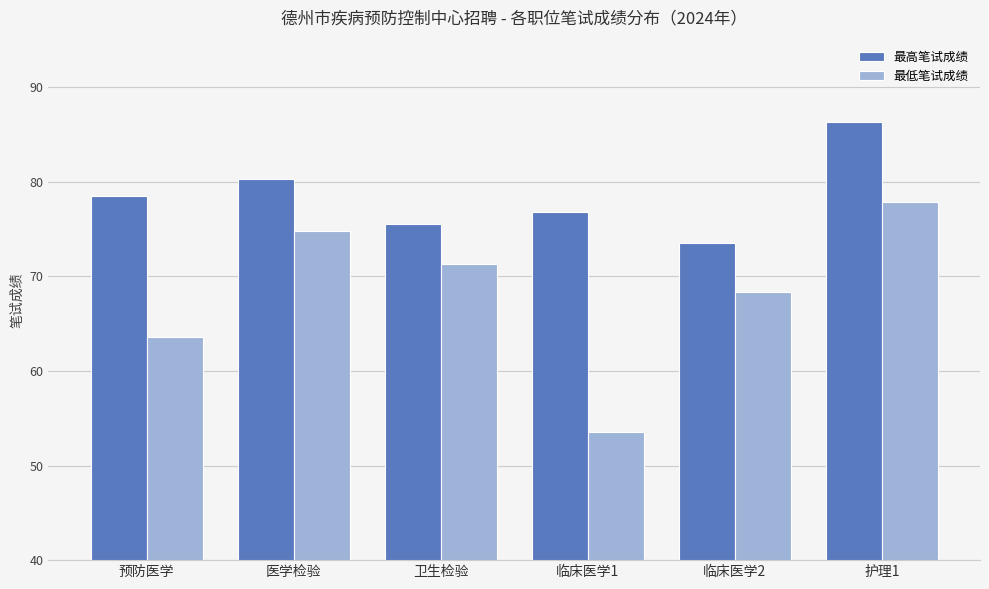

Which series has the largest range (max minus min)?

最低笔试成绩